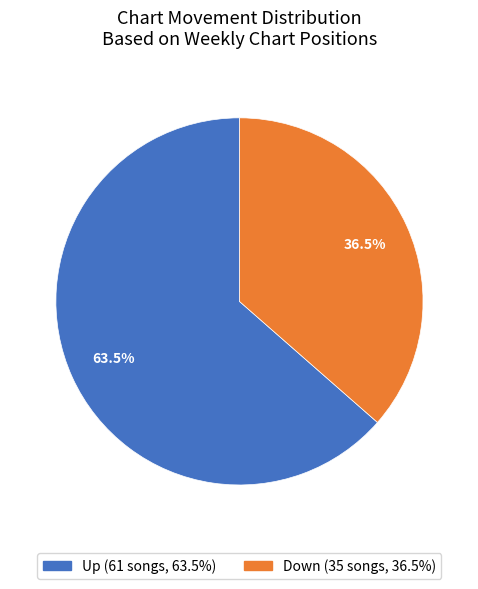

To the nearest percent, what is the average slice percentage?

50%